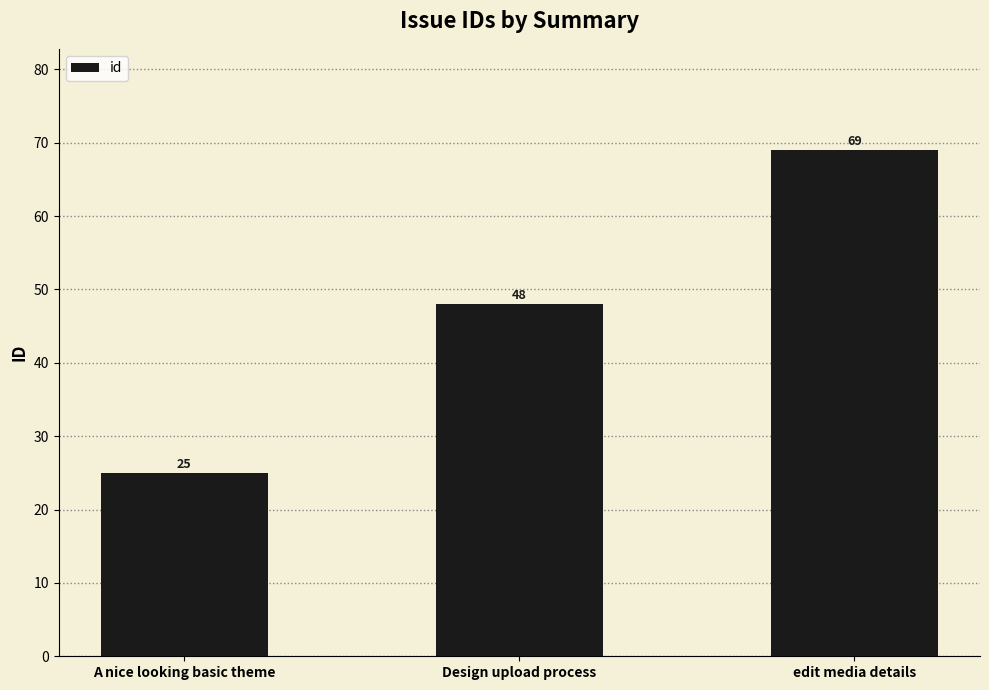

Is it true that the value at A nice looking basic theme is 15?

False